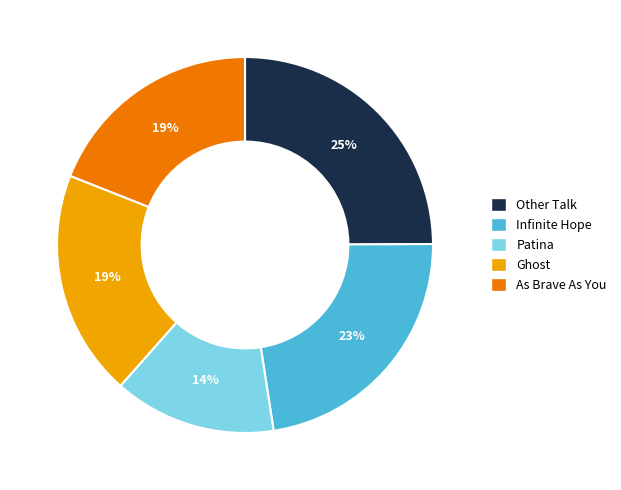

To the nearest percent, what is the average slice percentage?

20%